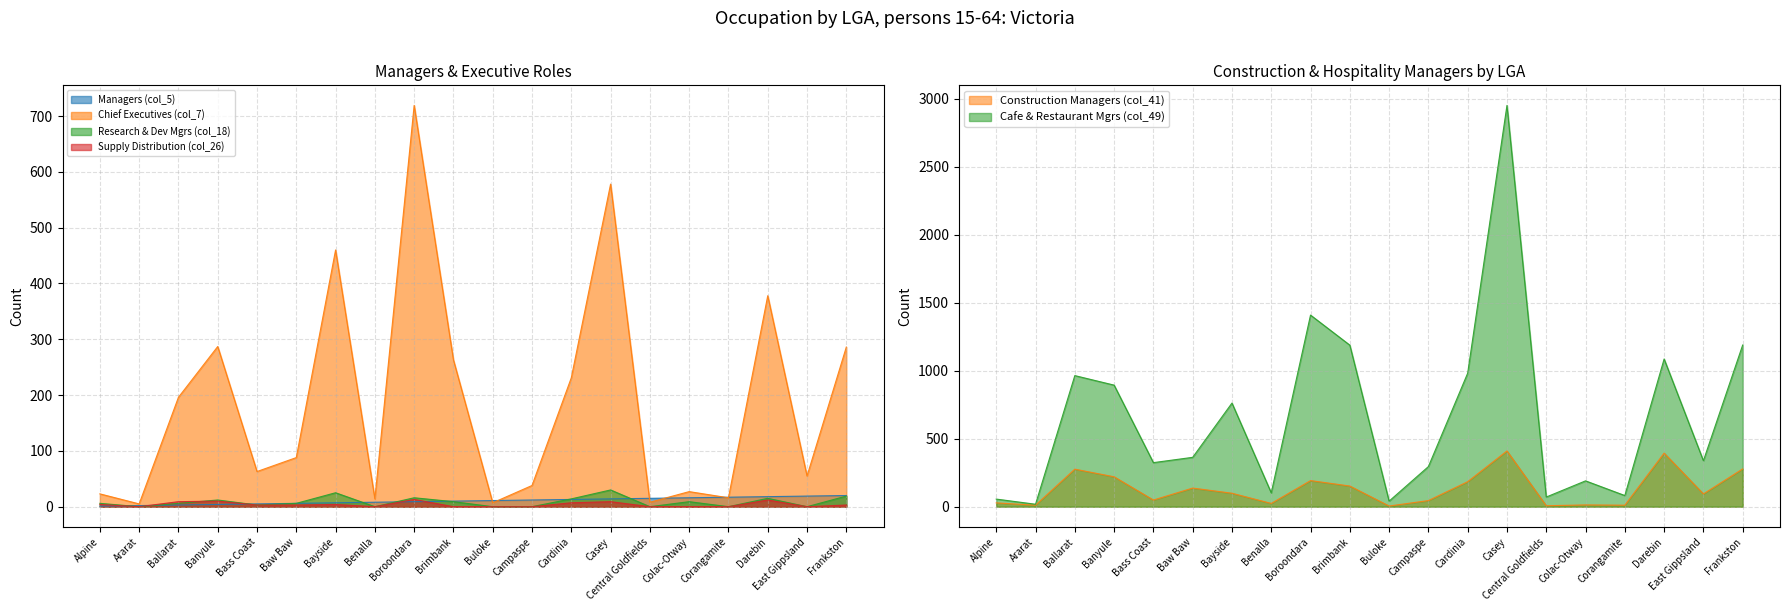

What is the value of the Chief Executives (col_7) point at the 2nd from the left?

5